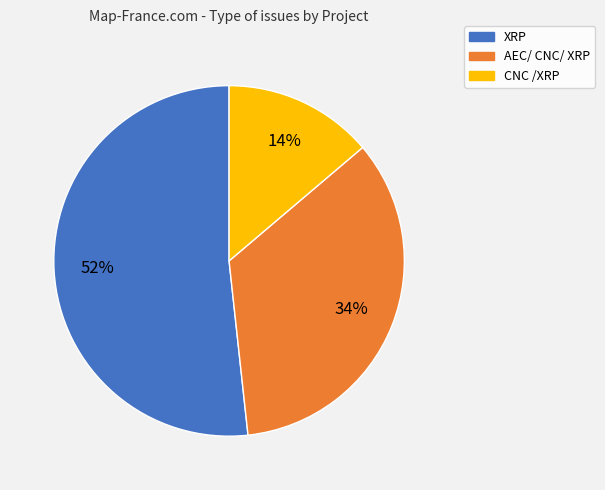

Which category accounts for the majority?

XRP